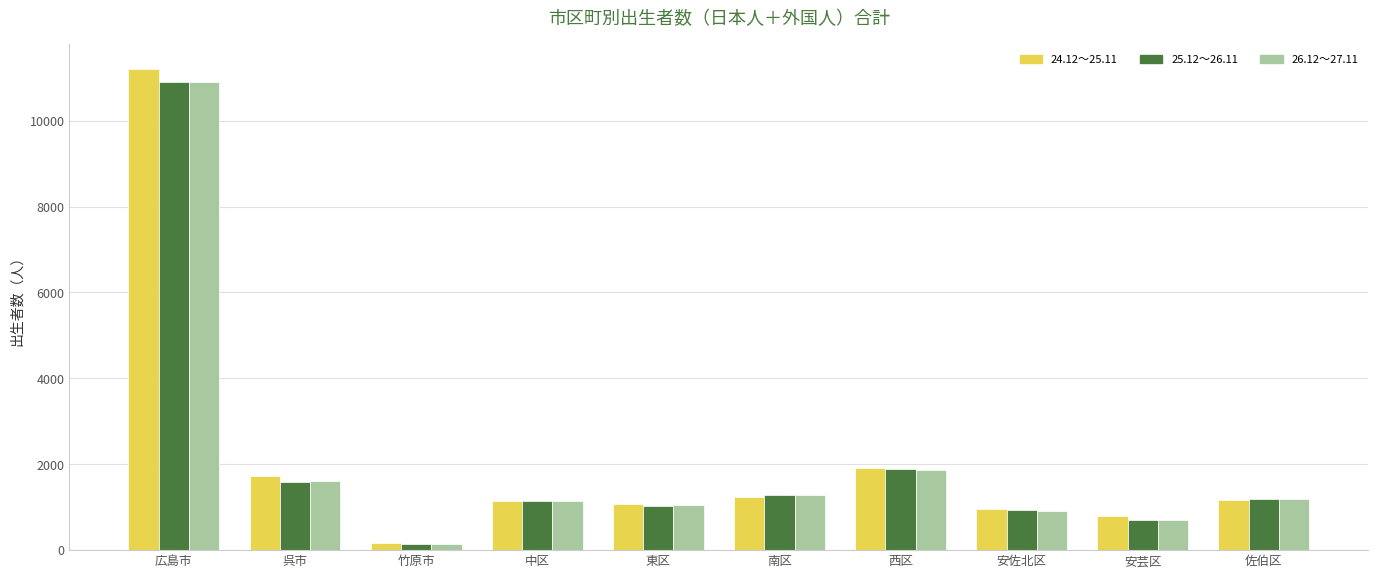

What position from the left is 佐伯区?

10